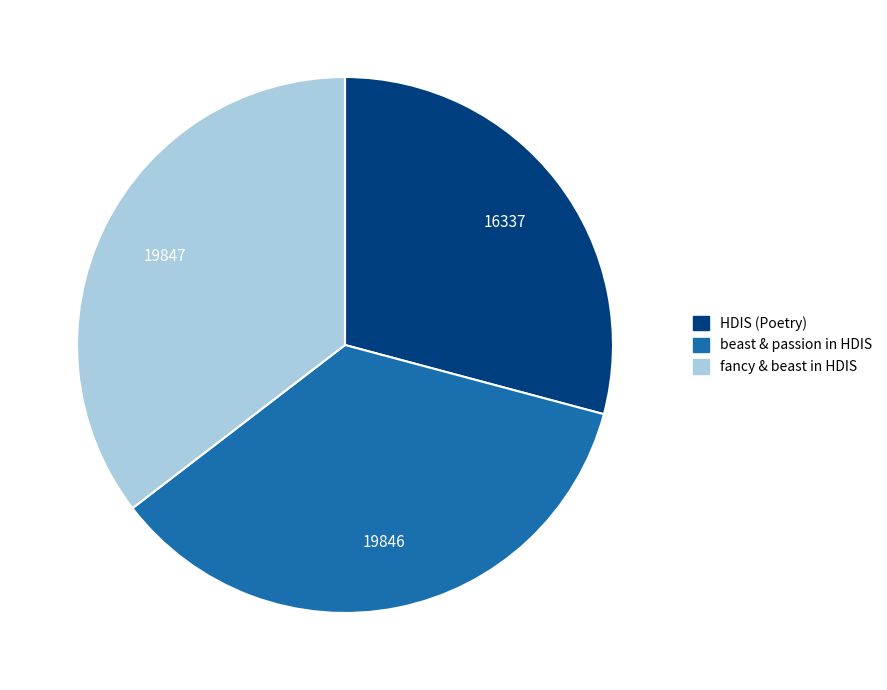

Is there any slice that represents more than half of the pie?

No